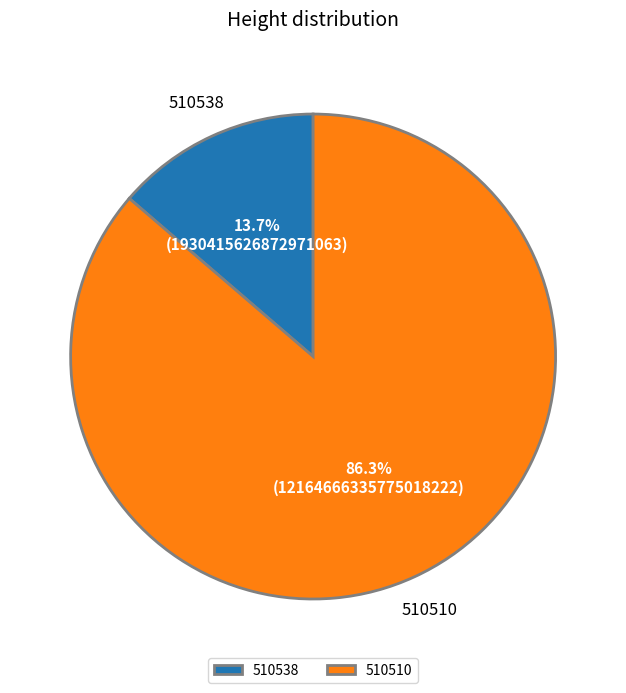

What percentage is the 510538 slice, to the nearest percent?

14%